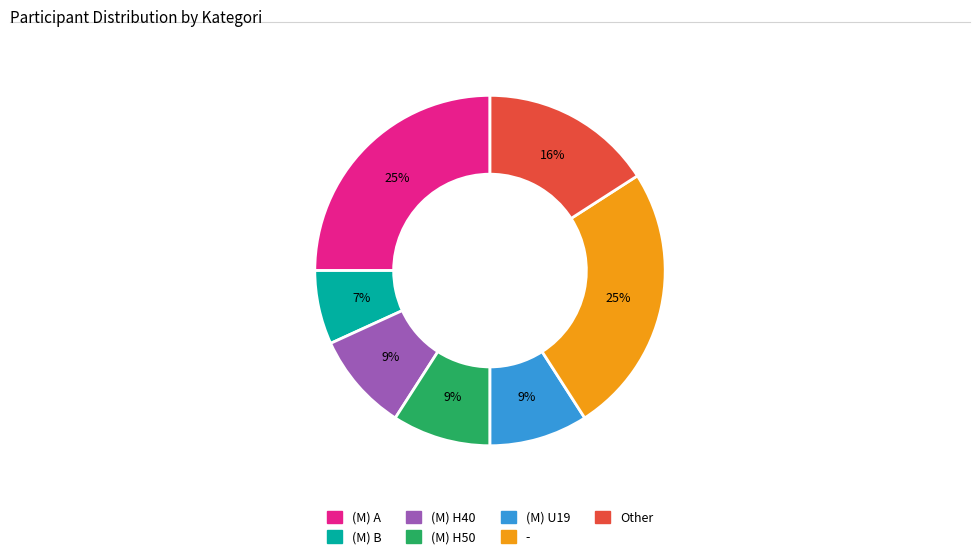

Approximately how many times larger is the value at (M) H50 compared to Other?

0.6